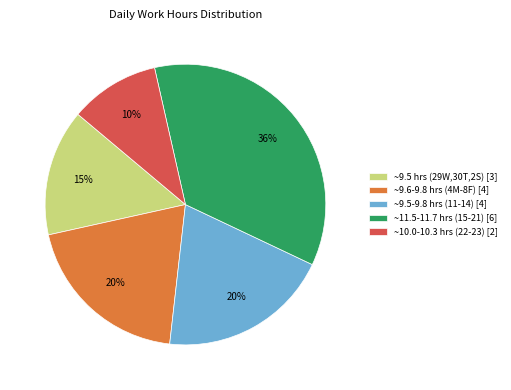

Is there a majority slice in this chart?

No